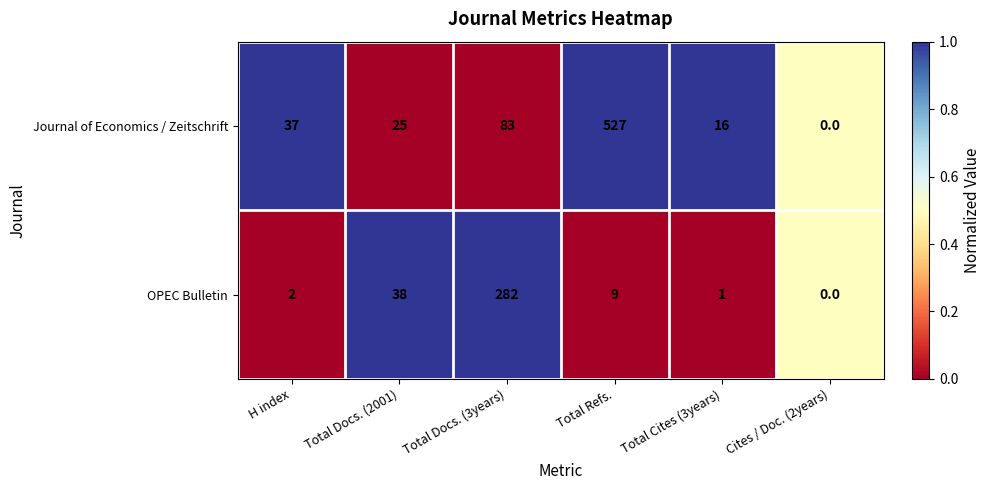

Read the OPEC Bulletin value at Total Docs. (2001), to the nearest 5.

40